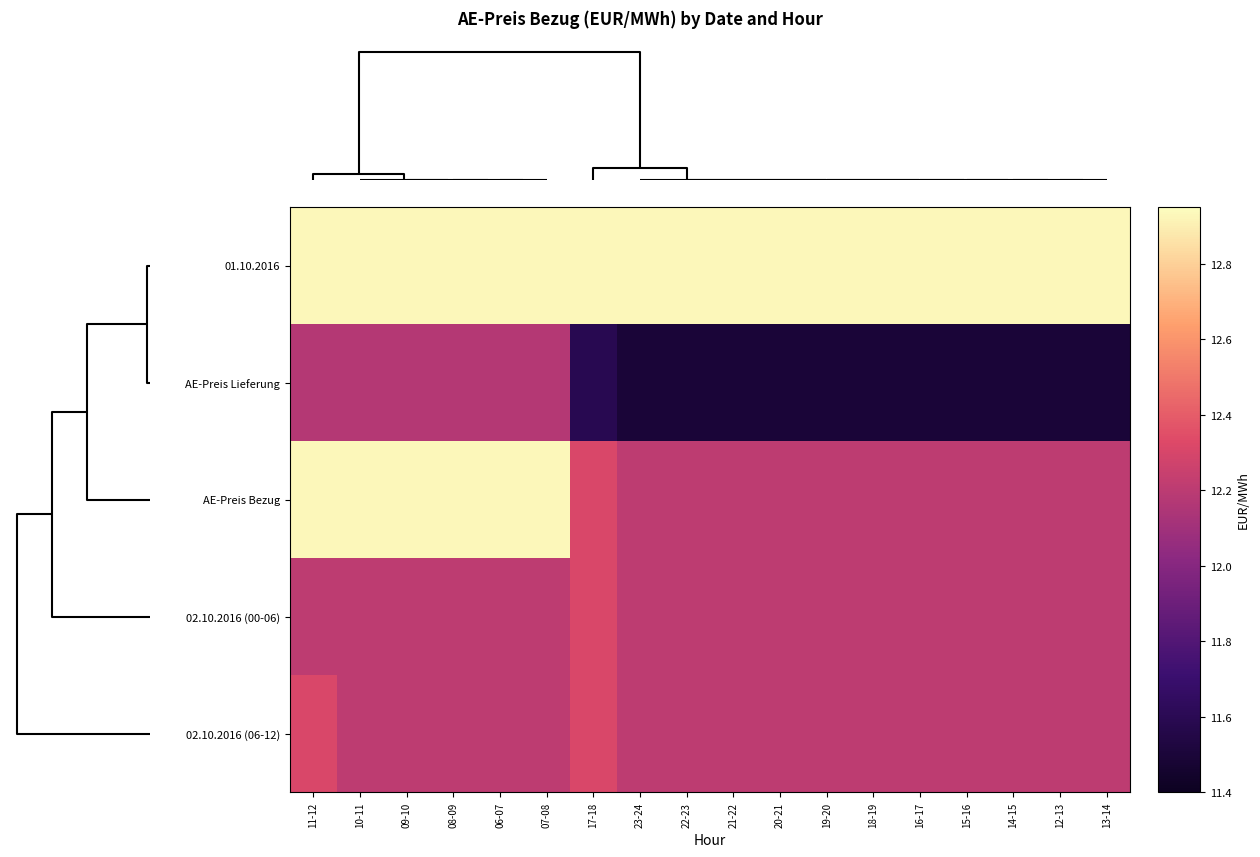

Reading left to right, what are all the values shown in this chart?

01.10.2016: 11-12=12.9	10-11=12.9	09-10=12.9	08-09=12.9	06-07=12.9	07-08=12.9	17-18=12.9	23-24=12.9	22-23=12.9	21-22=12.9	20-21=12.9	19-20=12.9	18-19=12.9	16-17=12.9	15-16=12.9	14-15=12.9	12-13=12.9	13-14=12.9
AE-Preis Lieferung: 11-12=12.2	10-11=12.2	09-10=12.2	08-09=12.2	06-07=12.2	07-08=12.2	17-18=11.6	23-24=11.5	22-23=11.5	21-22=11.5	20-21=11.5	19-20=11.5	18-19=11.5	16-17=11.5	15-16=11.5	14-15=11.5	12-13=11.5	13-14=11.5
AE-Preis Bezug: 11-12=12.9	10-11=12.9	09-10=12.9	08-09=12.9	06-07=12.9	07-08=12.9	17-18=12.3	23-24=12.2	22-23=12.2	21-22=12.2	20-21=12.2	19-20=12.2	18-19=12.2	16-17=12.2	15-16=12.2	14-15=12.2	12-13=12.2	13-14=12.2
02.10.2016 (00-06): 11-12=12.2	10-11=12.2	09-10=12.2	08-09=12.2	06-07=12.2	07-08=12.2	17-18=12.3	23-24=12.2	22-23=12.2	21-22=12.2	20-21=12.2	19-20=12.2	18-19=12.2	16-17=12.2	15-16=12.2	14-15=12.2	12-13=12.2	13-14=12.2
02.10.2016 (06-12): 11-12=12.3	10-11=12.2	09-10=12.2	08-09=12.2	06-07=12.2	07-08=12.2	17-18=12.3	23-24=12.2	22-23=12.2	21-22=12.2	20-21=12.2	19-20=12.2	18-19=12.2	16-17=12.2	15-16=12.2	14-15=12.2	12-13=12.2	13-14=12.2